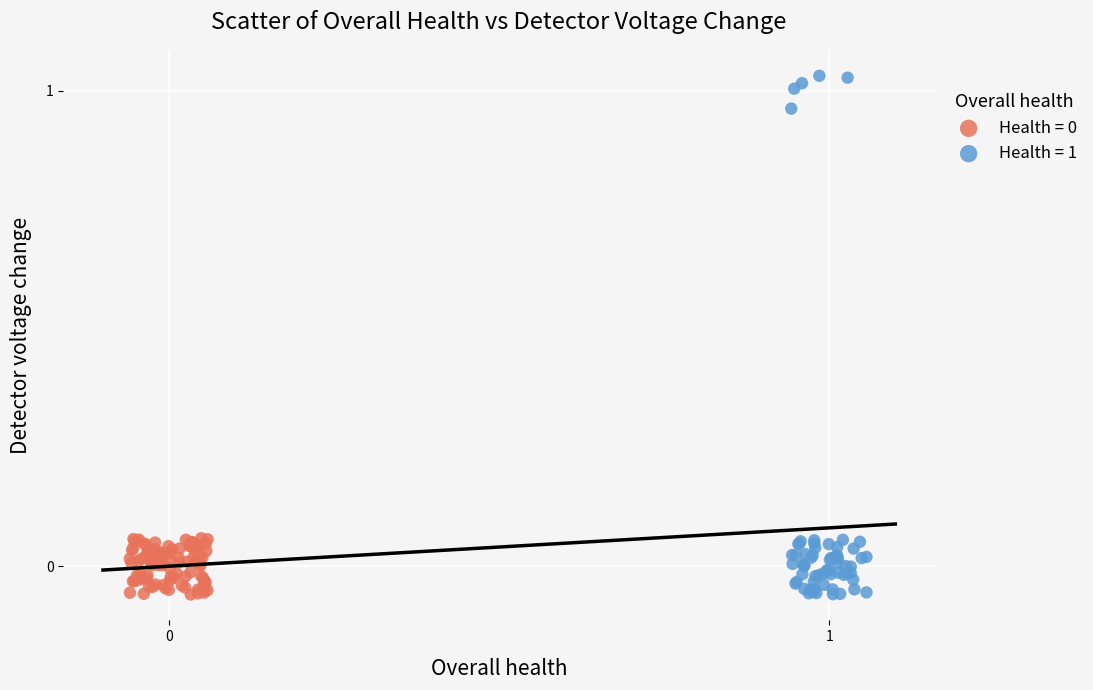

Which series has the widest spread of Y values?

Health = 1